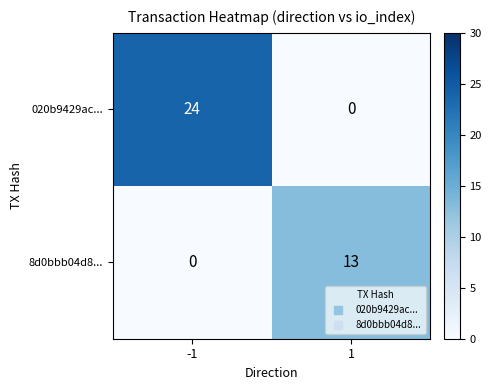

What is the maximum value shown in the chart?

24